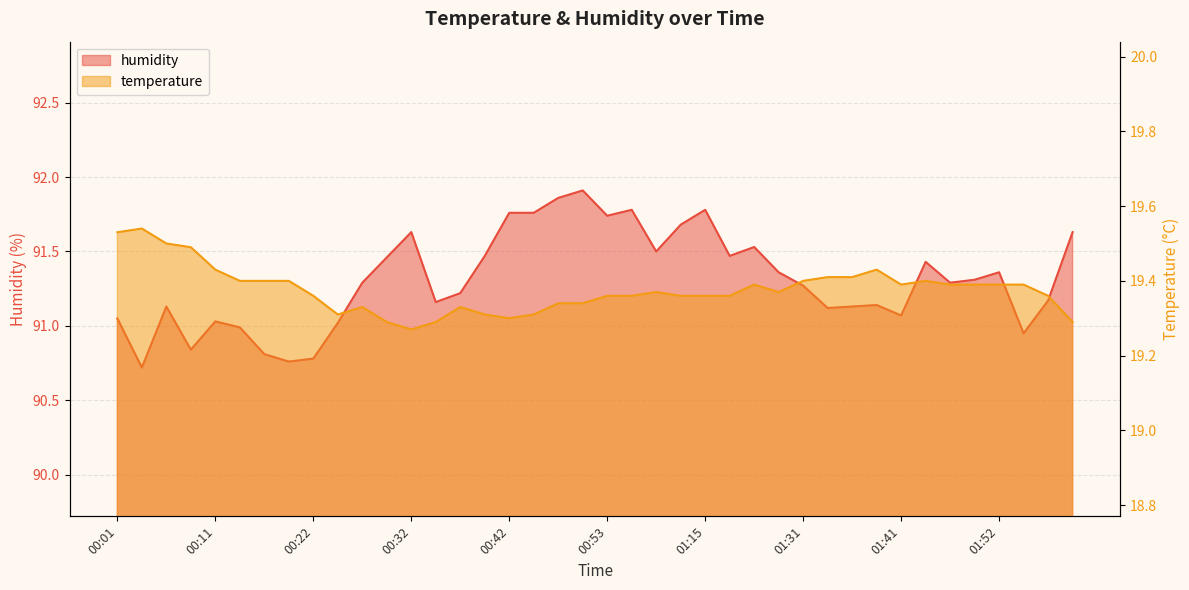

True or false: temperature has more than 2 interior local peaks.

True